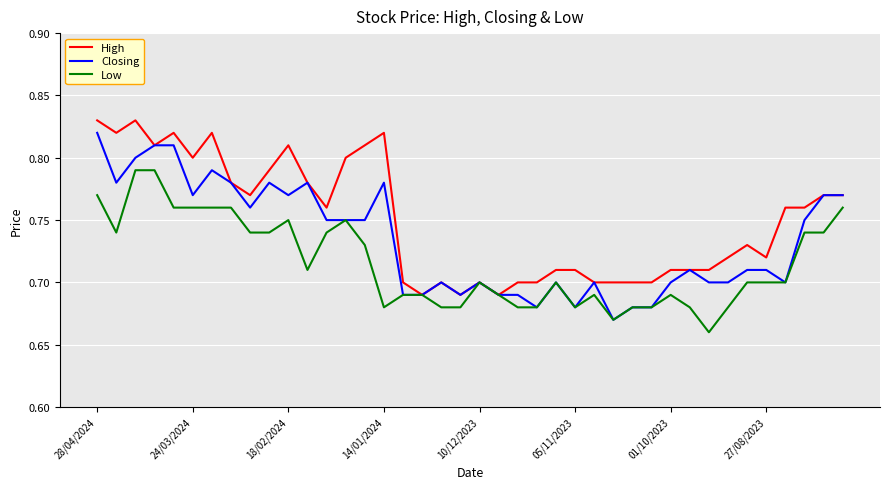

Rank the series by their average value, from highest to lowest.

High, Closing, Low